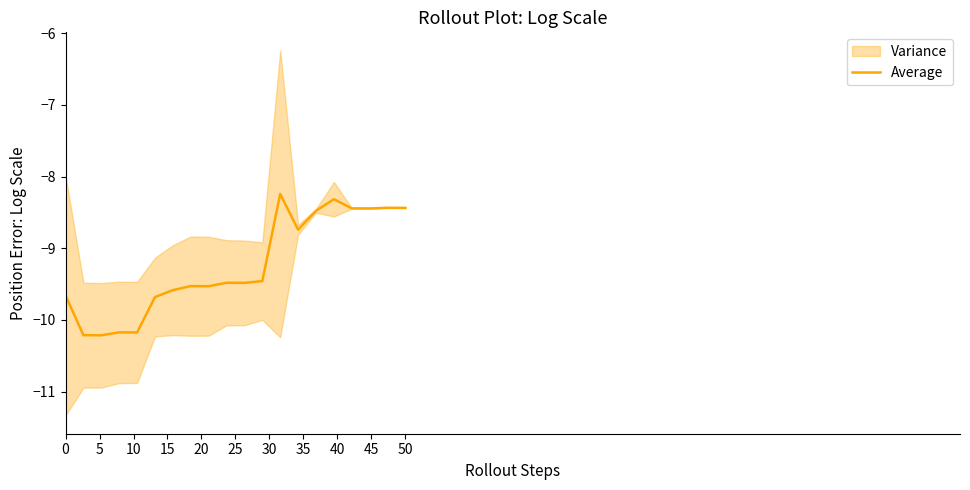

Count the values in the range -9 to -8.

8